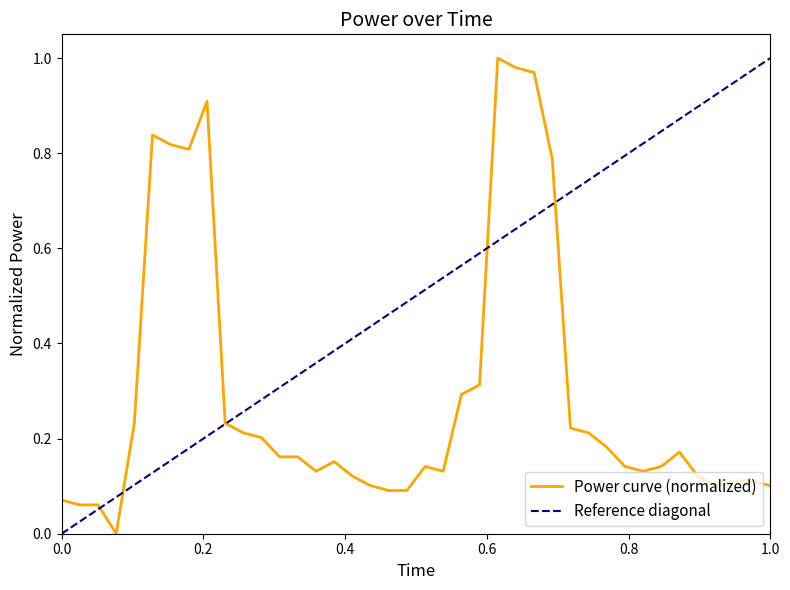

Which has a higher value, 00:32 or 00:00?

00:32